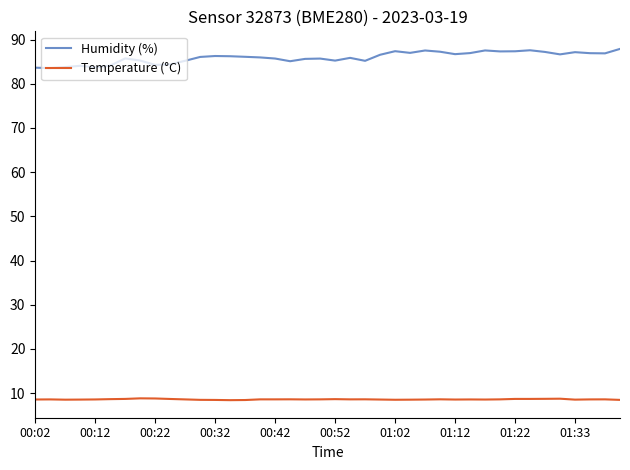

What is the minimum value shown in the chart?

8.4